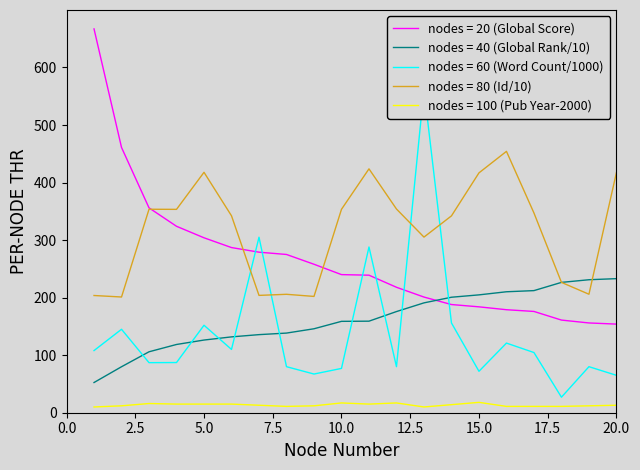

At which label does Global Score first exceed 240?

1